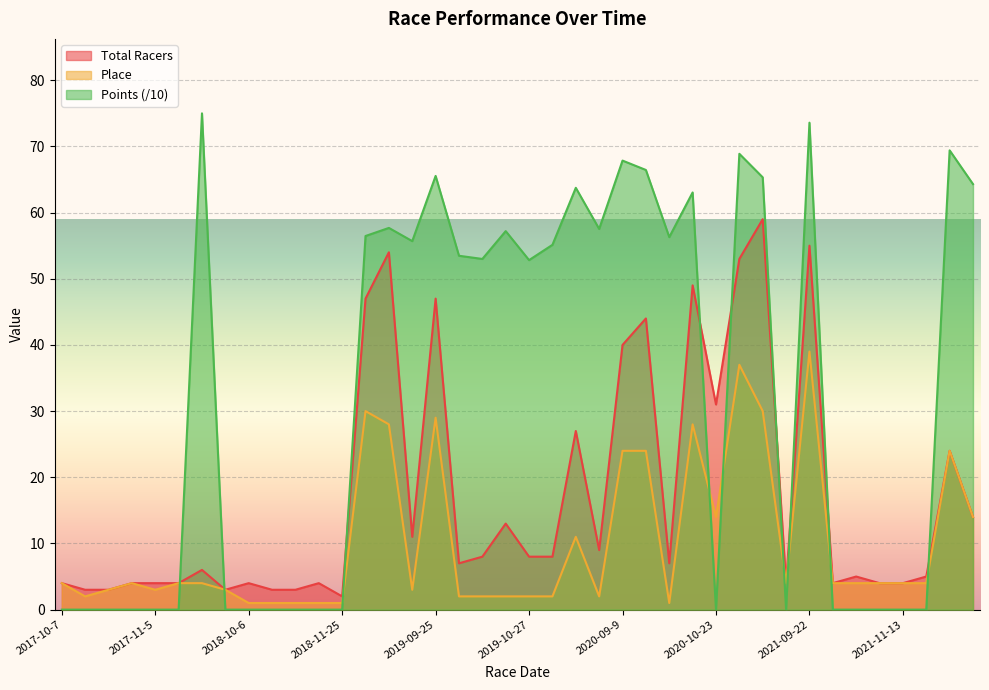

What is the minimum value for Place?

1.0